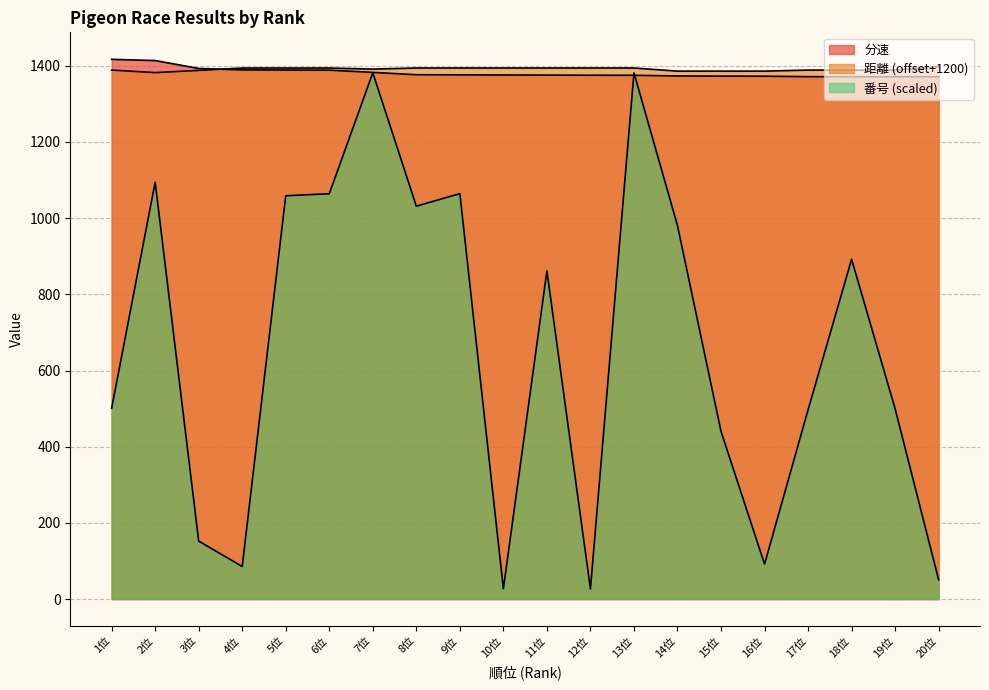

Between 17位 and 6位, which is larger?

6位